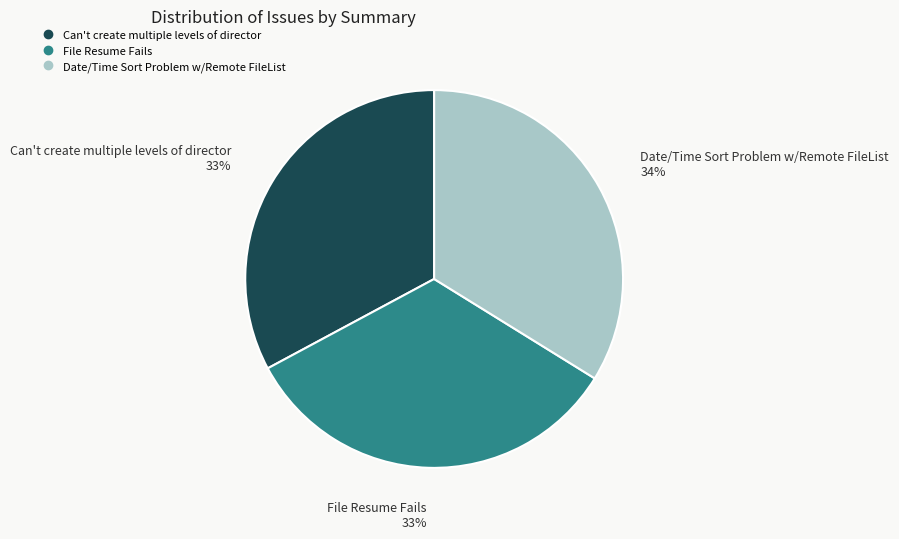

True or false: Date/Time Sort Problem w/Remote FileList accounts for 34% of the total.

True